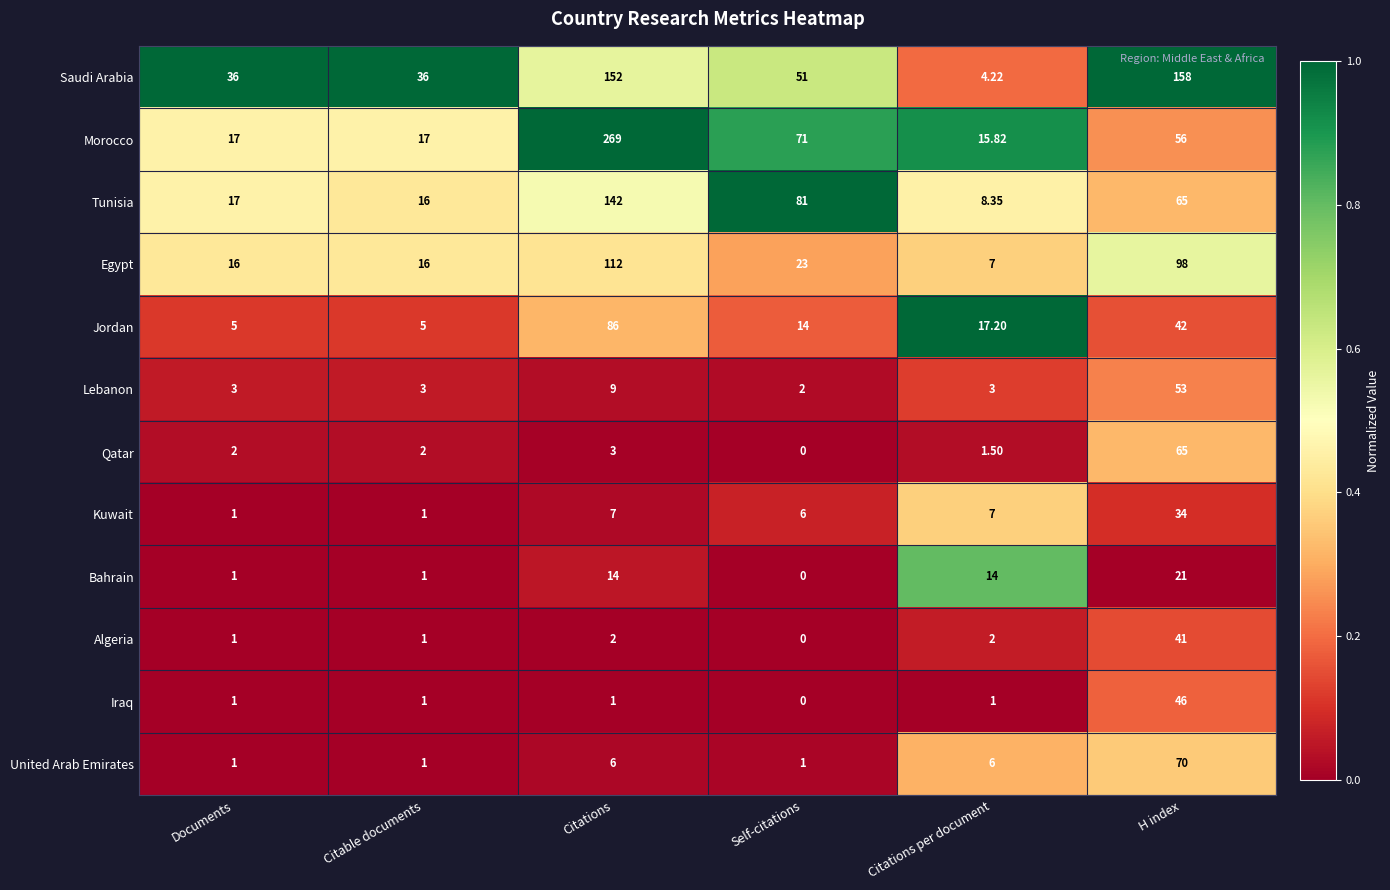

At which label is Saudi Arabia closest to 81?

Self-citations